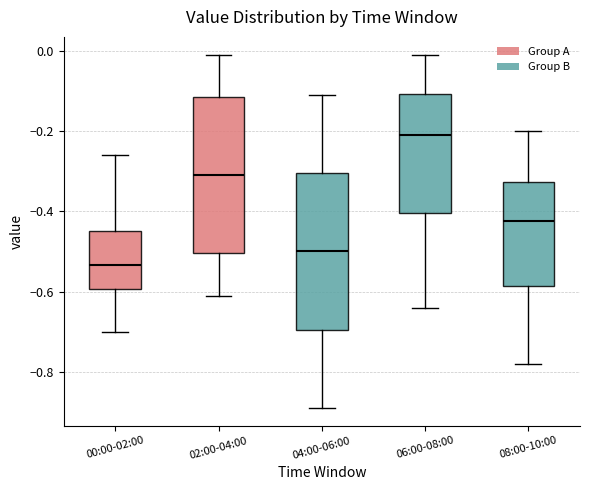

Reading left to right, read every box against the y-axis: the position of its median line, the range the box covers, and the ends of its whiskers. The values are not printed on the chart, so give them approximately, as read against the axis.

00:00-02:00: median -0.54, box -0.60 to -0.44, whiskers -0.70 to -0.26
02:00-04:00: median -0.30, box -0.50 to -0.12, whiskers -0.60 to 0.00
04:00-06:00: median -0.50, box -0.70 to -0.30, whiskers -0.88 to -0.10
06:00-08:00: median -0.20, box -0.40 to -0.10, whiskers -0.64 to 0.00
08:00-10:00: median -0.42, box -0.58 to -0.32, whiskers -0.78 to -0.20